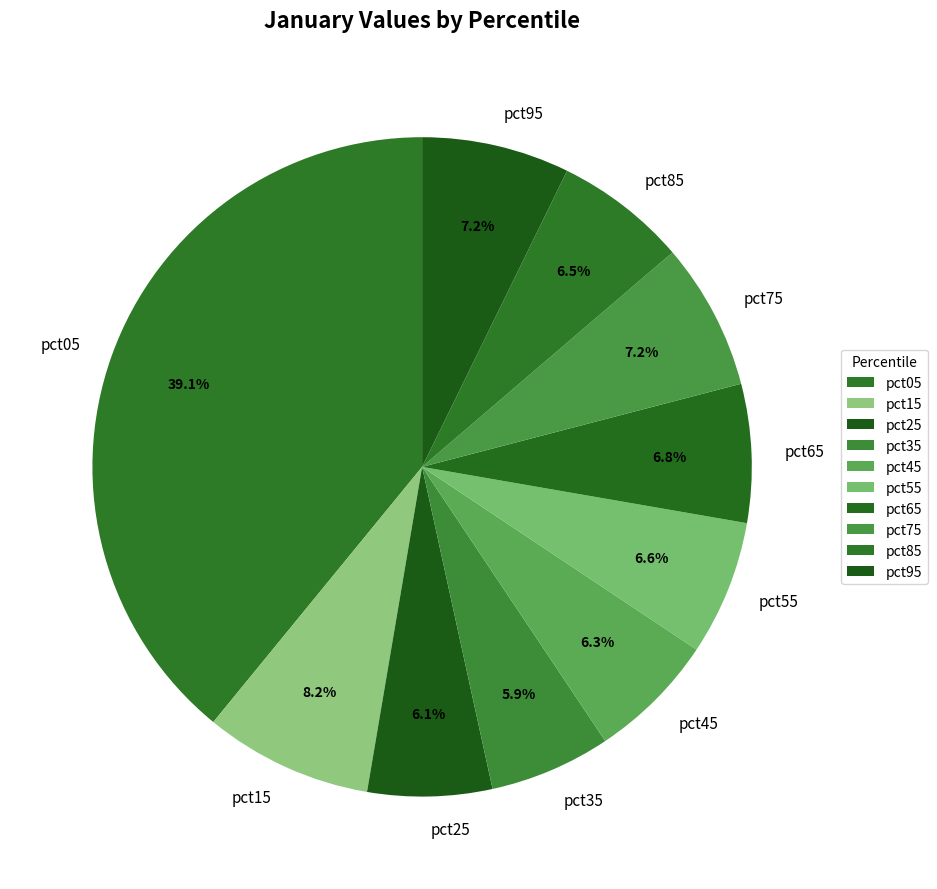

Is pct25 the majority of the pie?

No